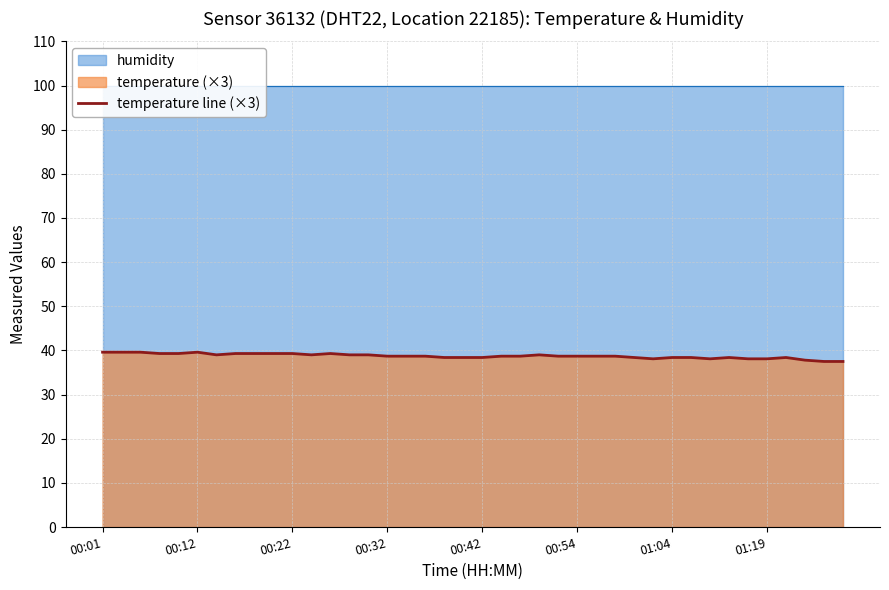

What is the lowest value of the temperature line (×3) series?

37.5